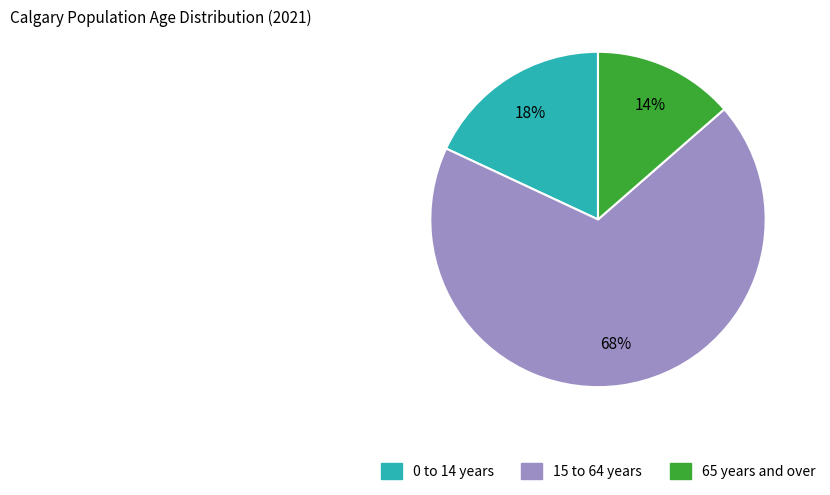

True or false: 15 to 64 years accounts for 68% of the total.

True